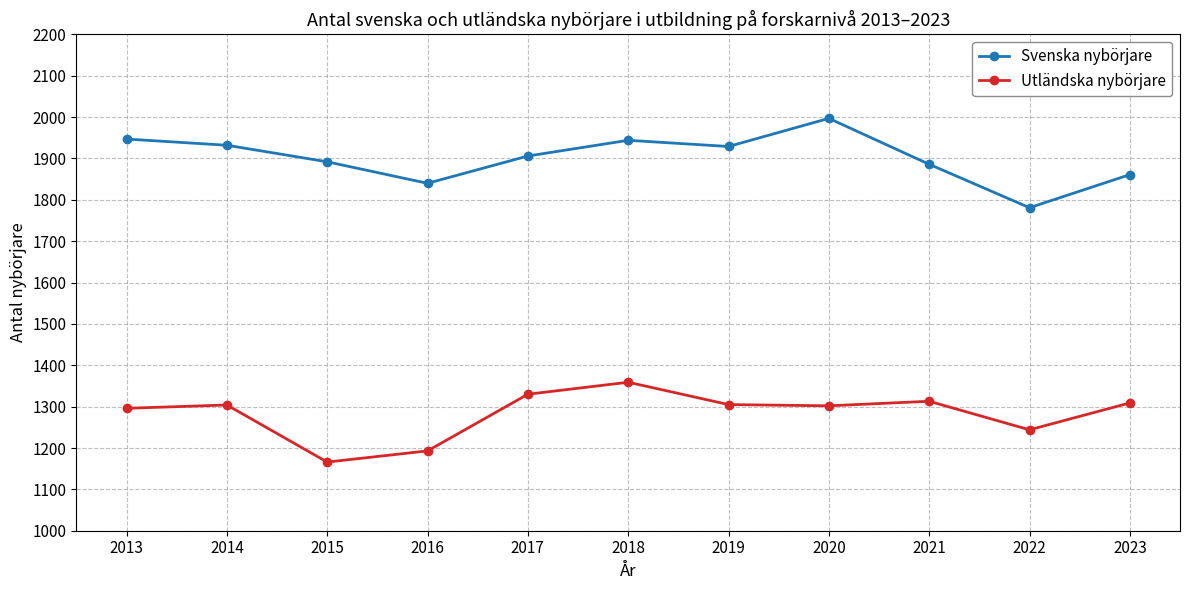

Which series has the largest range (max minus min)?

Svenska nybörjare